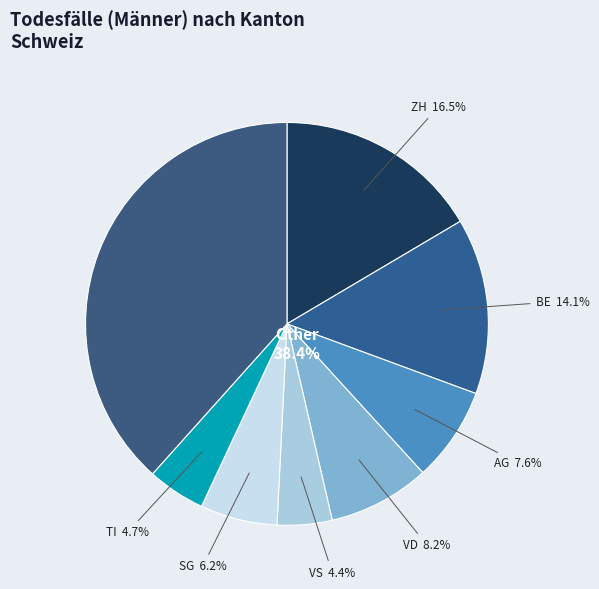

Between SG and TI, which is larger?

SG